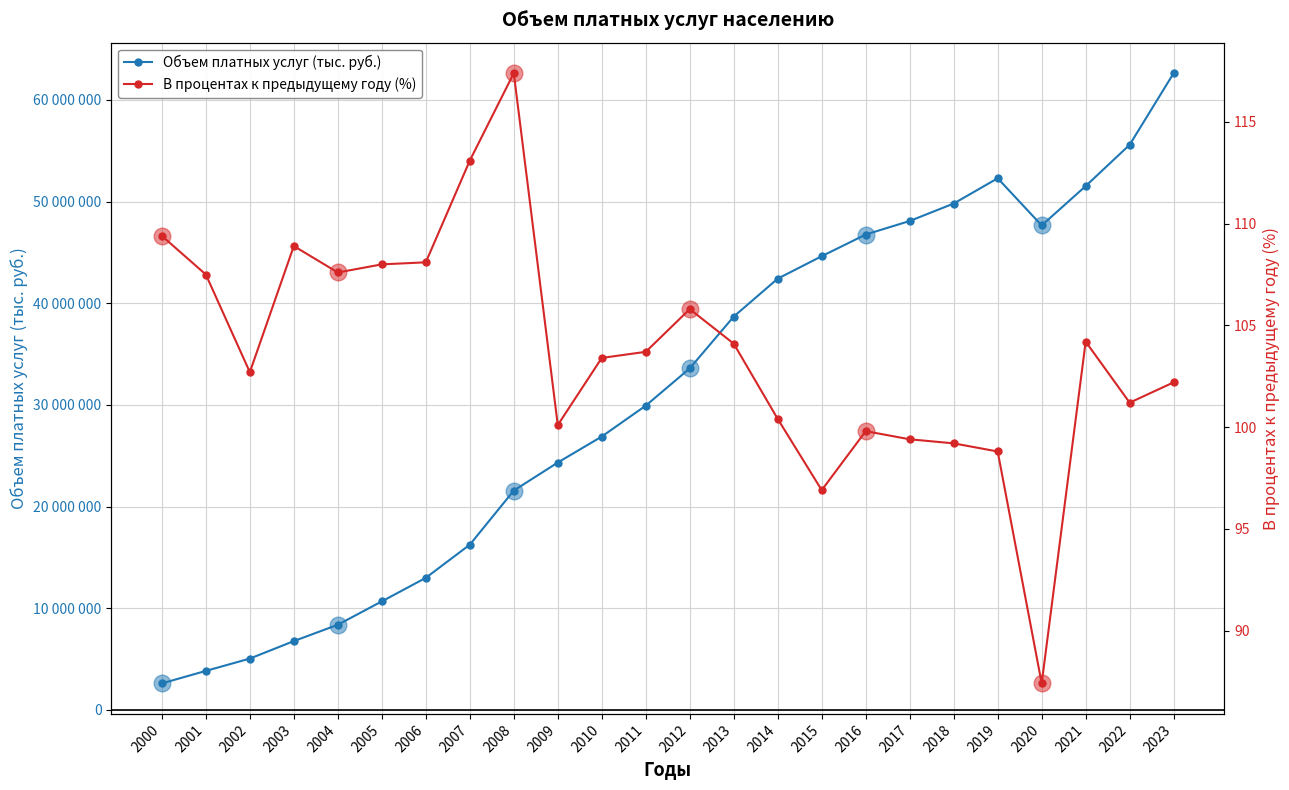

Which category has the lowest value across all series?

2020